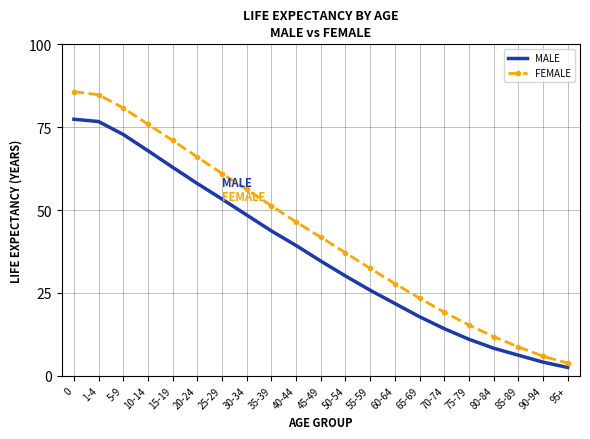

What is the lowest value of the FEMALE series?

3.8